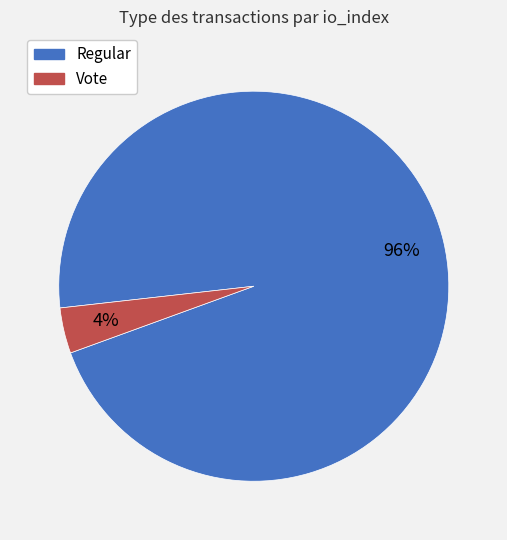

Does any single category account for the majority?

Yes